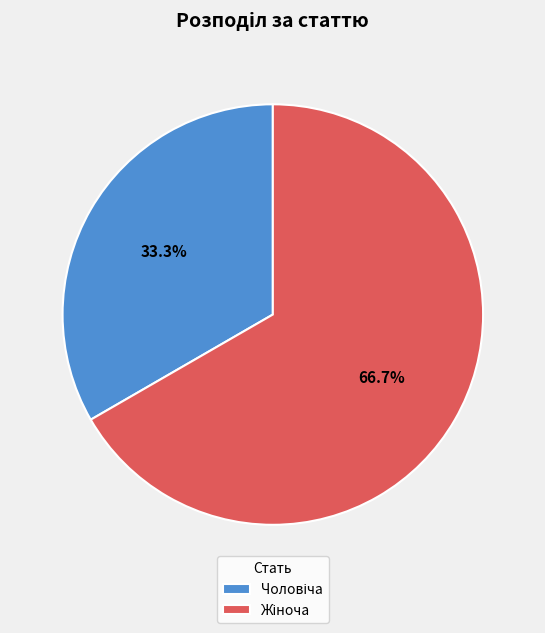

Is there a majority slice in this chart?

Yes